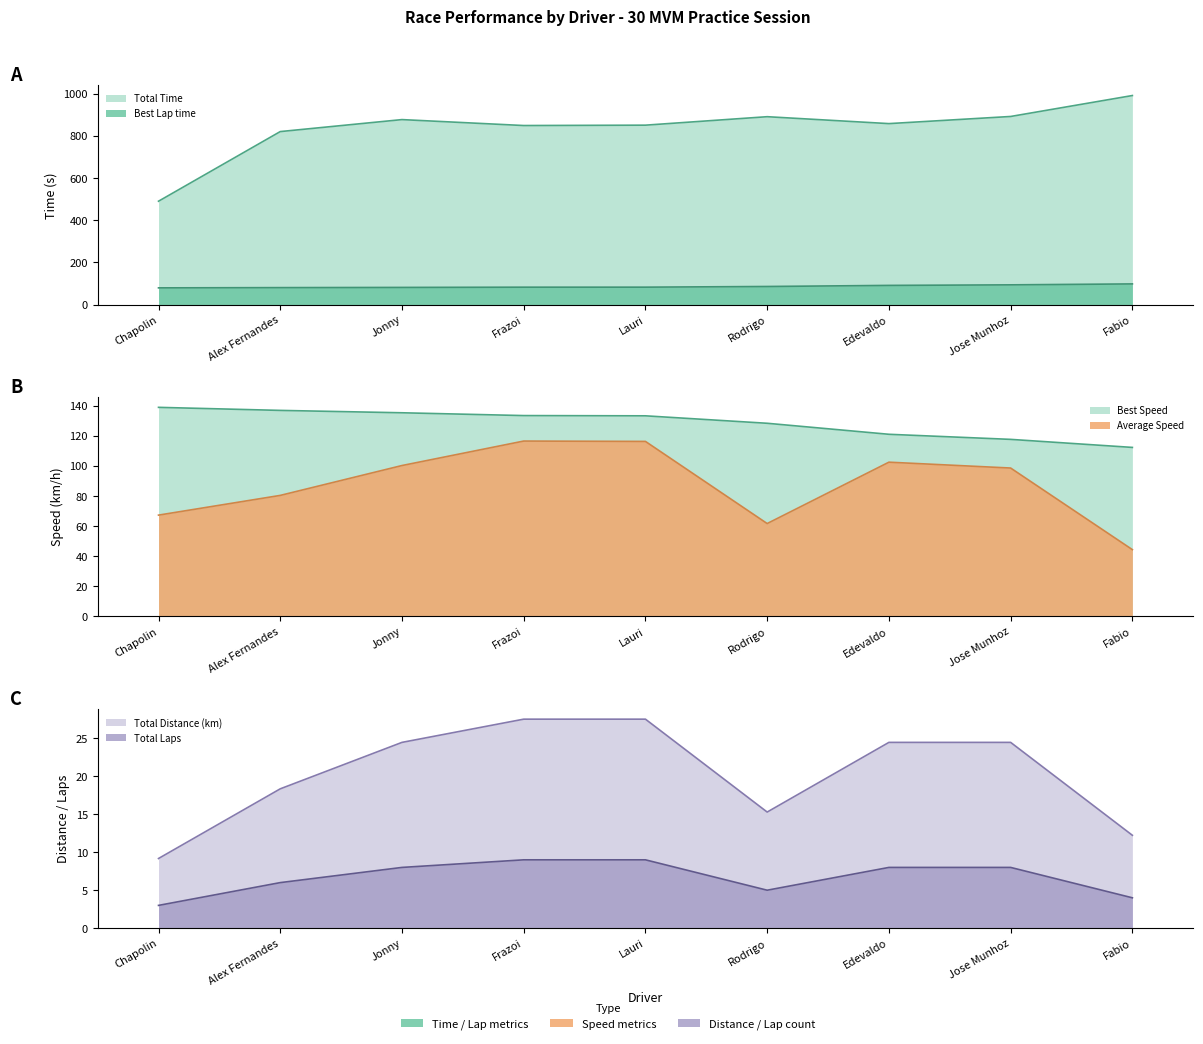

How many distinct data groups are displayed?

6